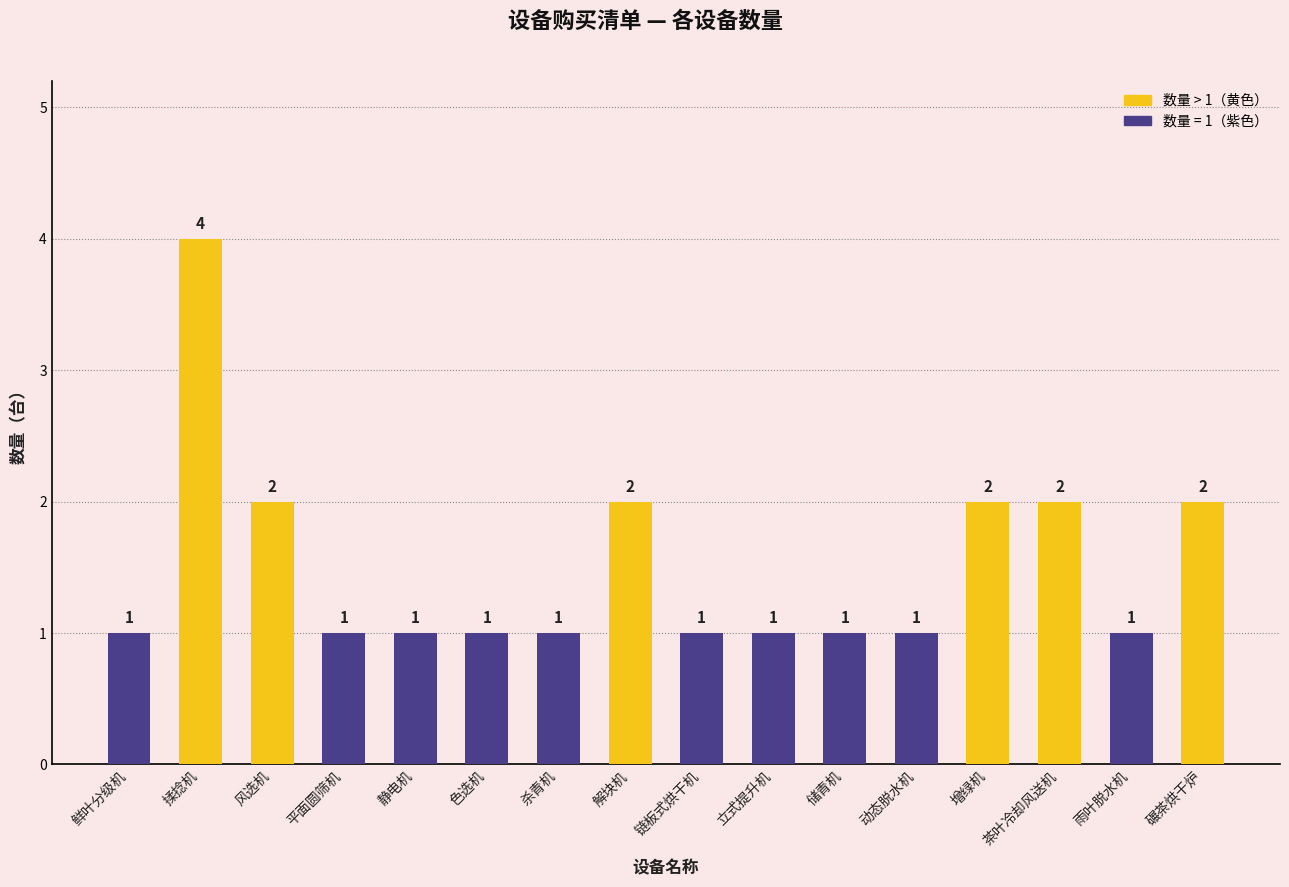

What is the value of the 10th bar from the left?

1